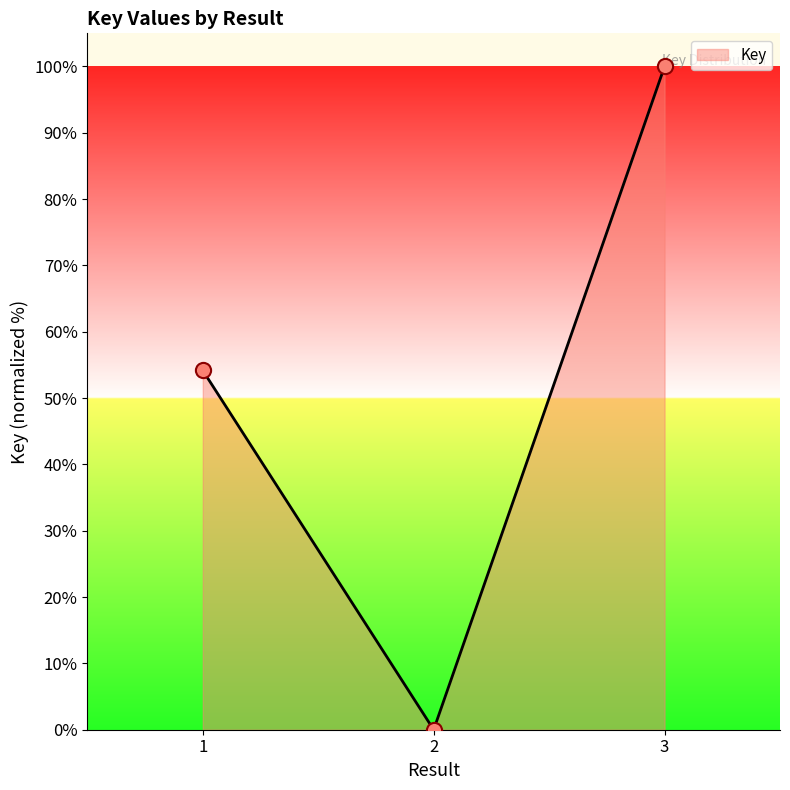

Between 1 and 3, which is larger?

3